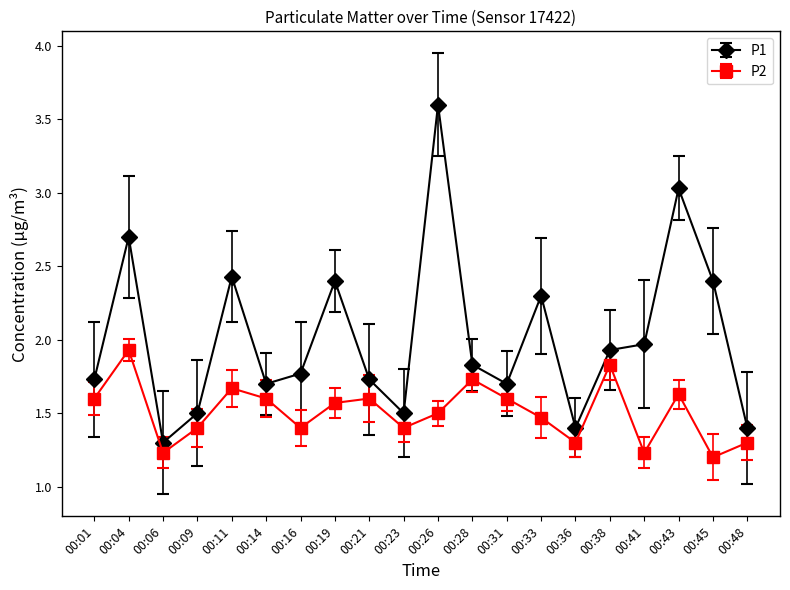

Is the value of P2 at 00:01 greater than the value of P1 at 00:16?

No